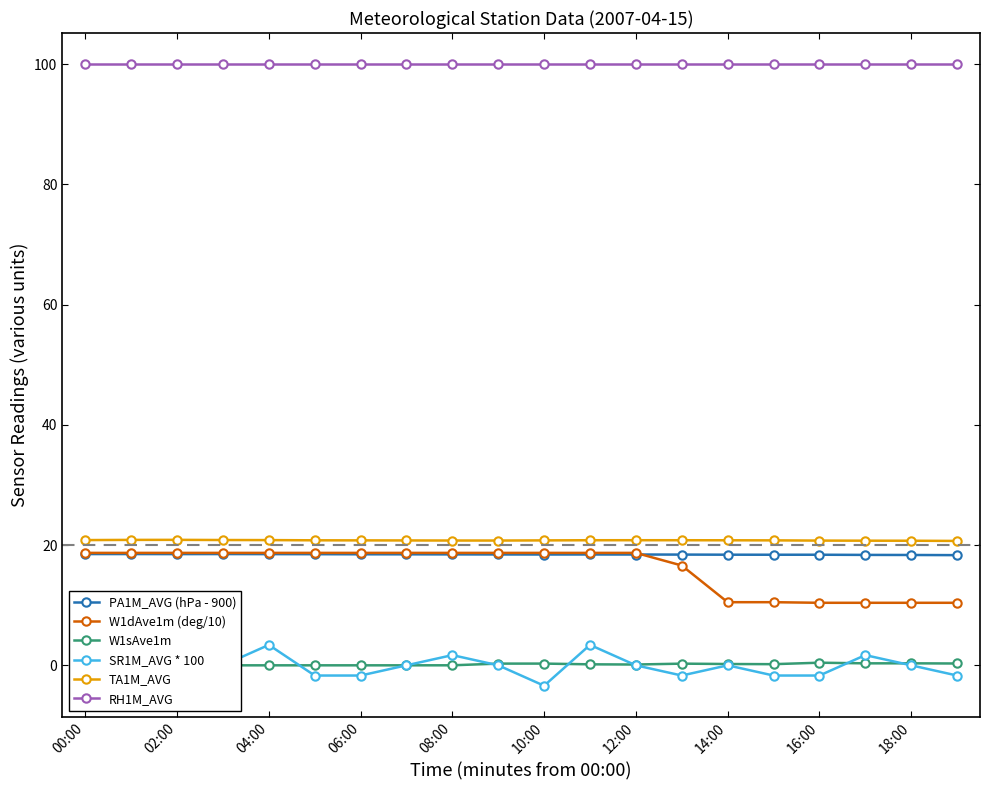

What is the value of the RH1M_AVG point at the 7th from the left?

100.0